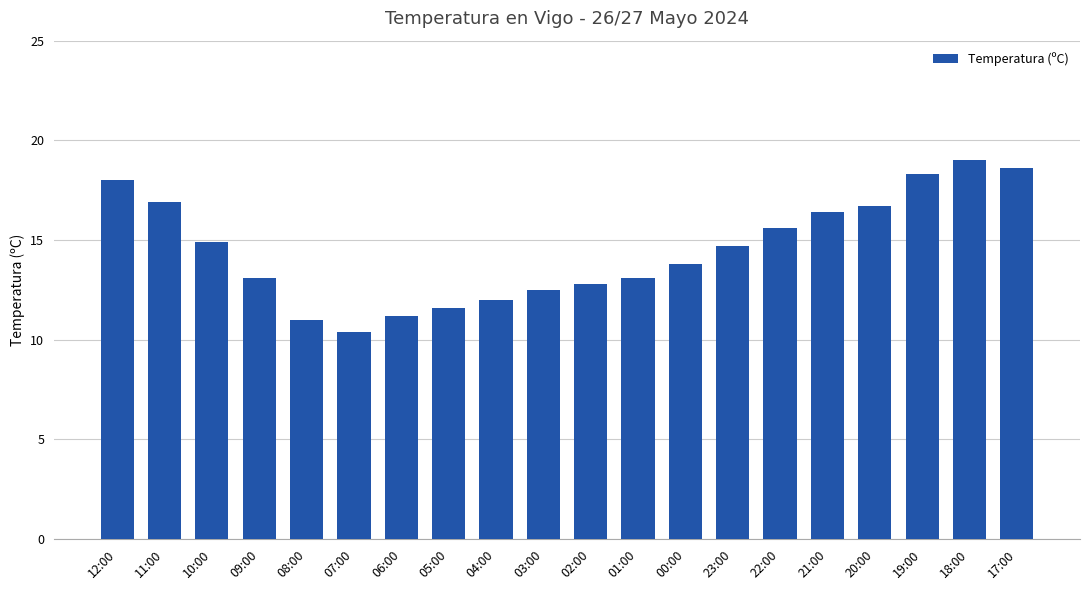

True or false: the data shows 8.0 at 01:00.

False